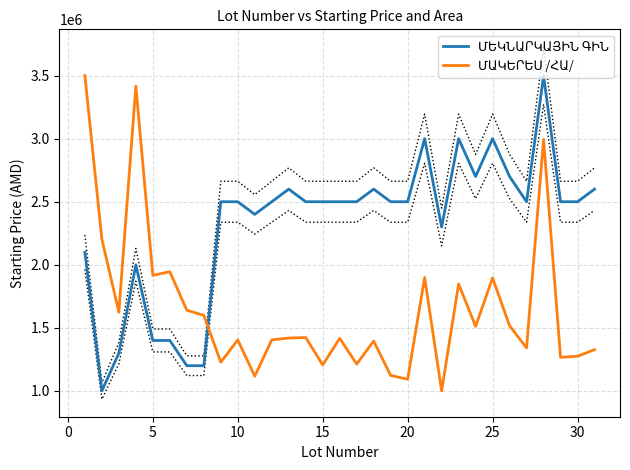

Does the chart display data point markers on the line(s)?

No